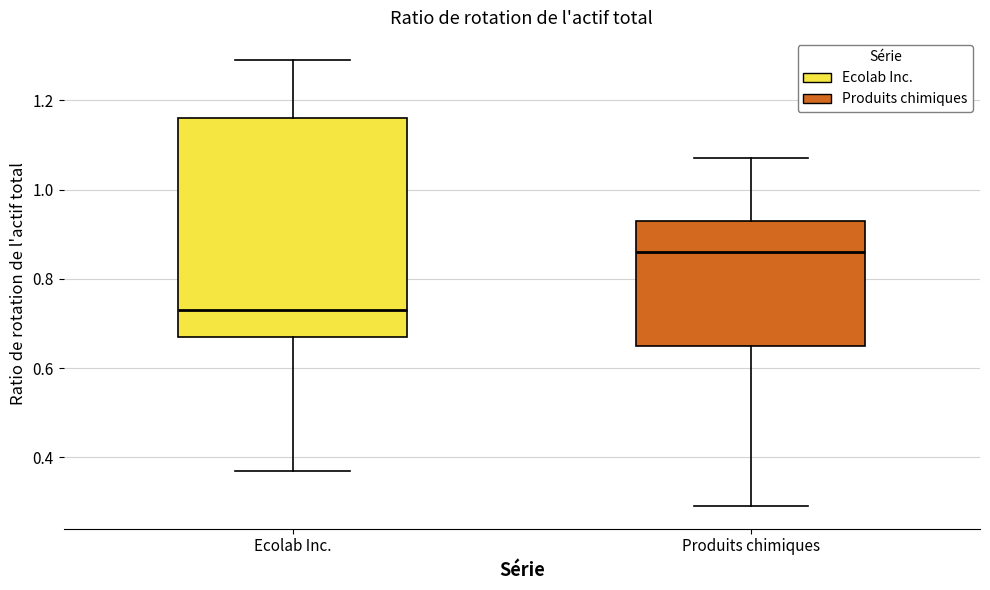

Which box is the tallest, from its lower edge to its upper edge?

Ecolab Inc.